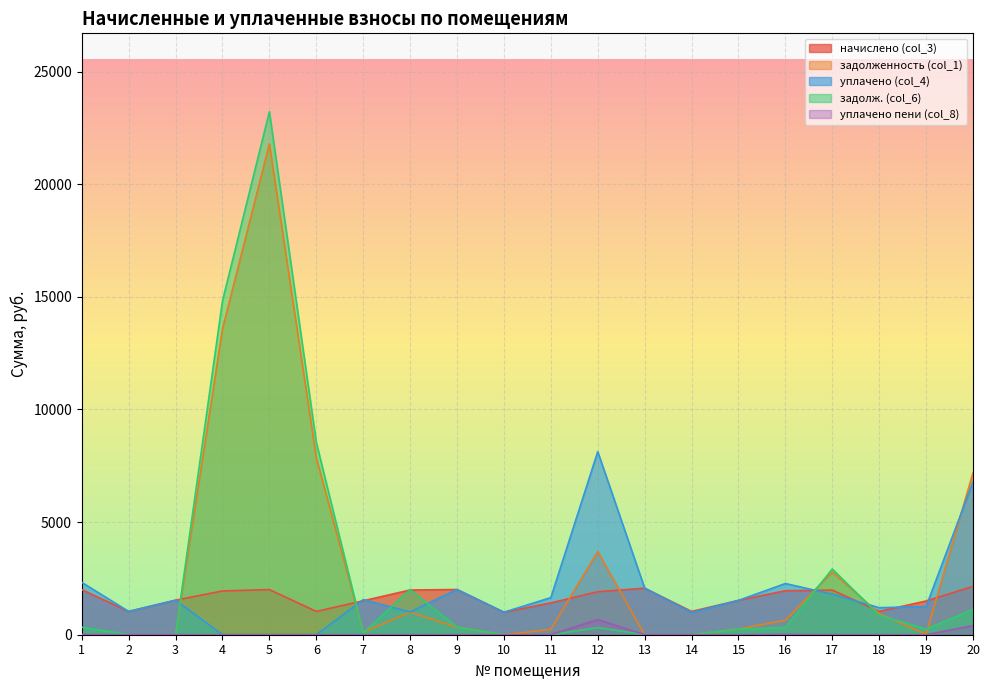

What are all the series names shown in the legend?

начислено (col_3), задолженность (col_1), уплачено (col_4), задолж. (col_6), уплачено пени (col_8)